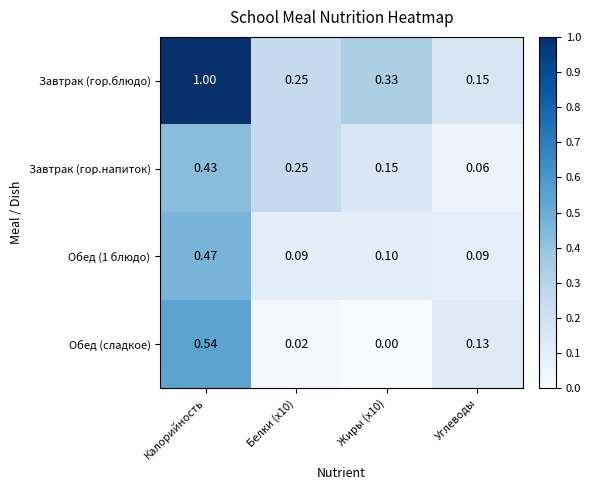

At how many categories does at least one series exceed 0?

4